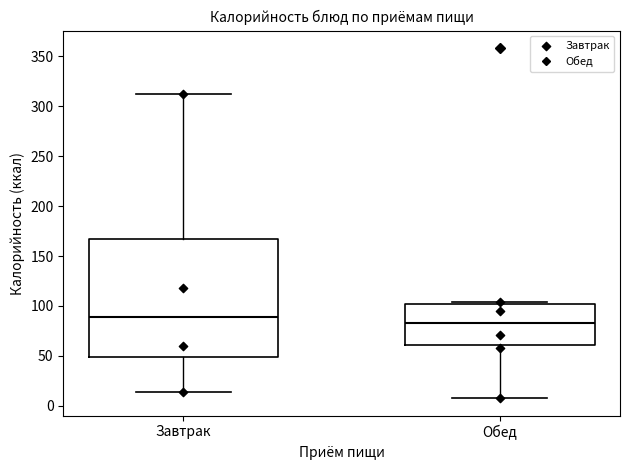

Which box has the lowest median line?

Обед